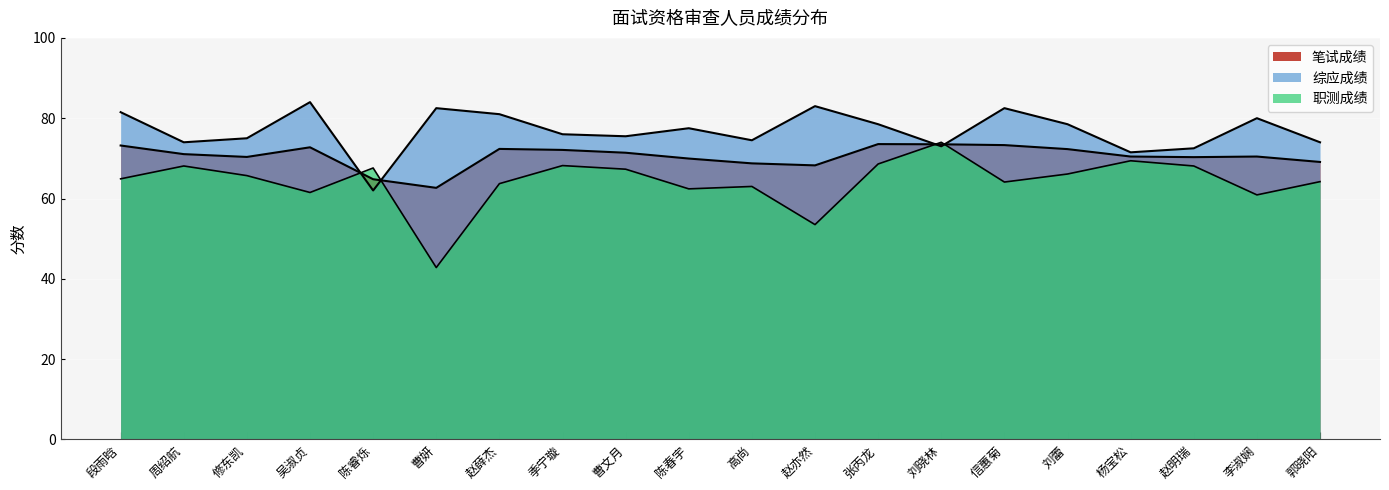

Which series has the largest total across all categories?

综应成绩